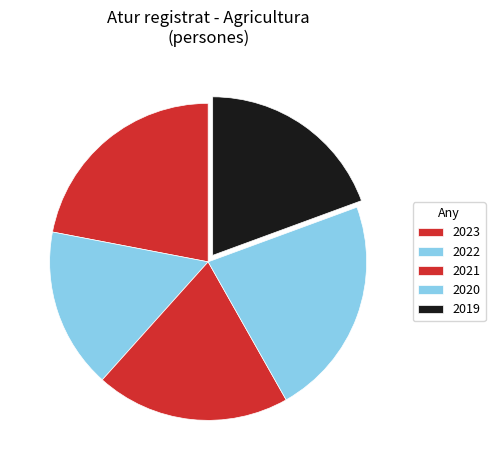

Approximately how many times larger is the value at 2021 compared to 2022?

1.2